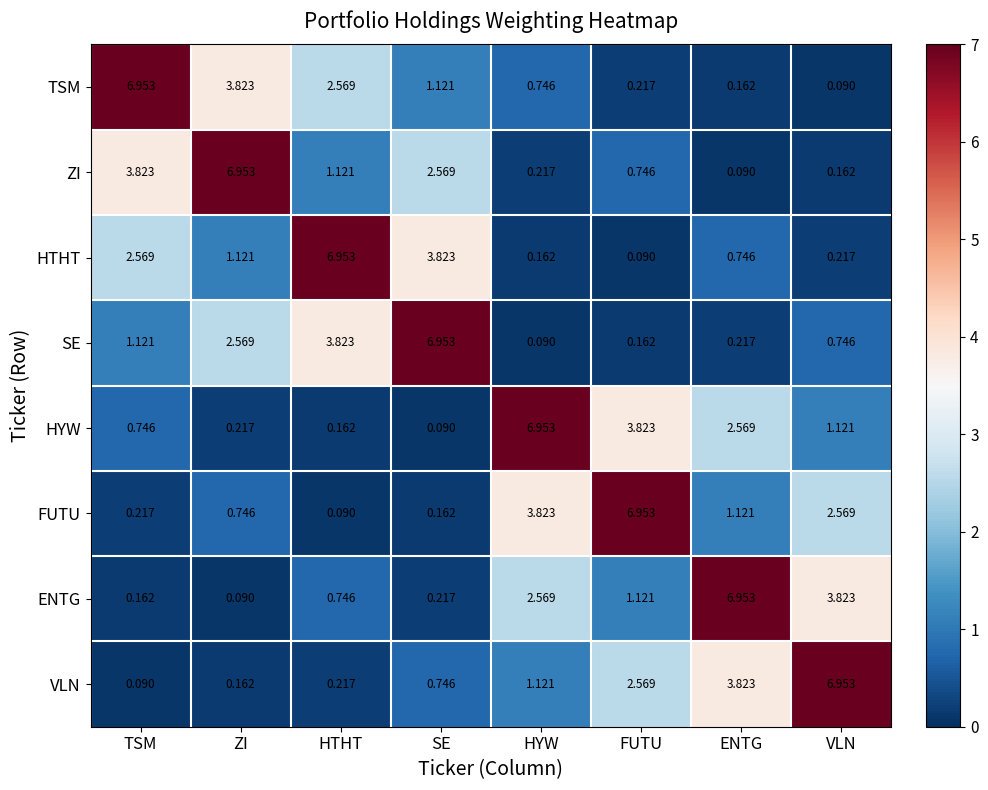

Which category has the lowest value in the HTHT series?

FUTU